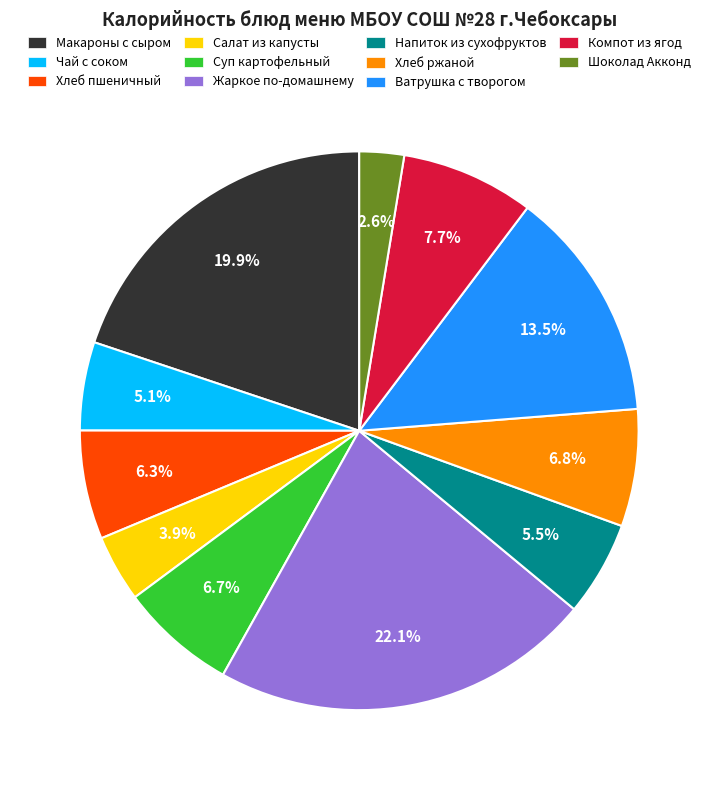

The Макароны с сыром slice represents 20% of the pie. True or false?

True